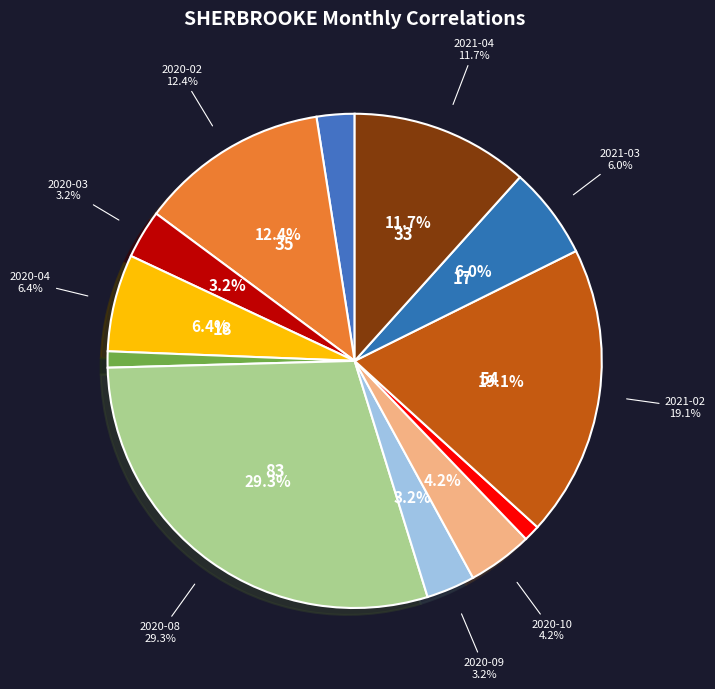

Is it true that 2020-02 is 12% of the pie?

True